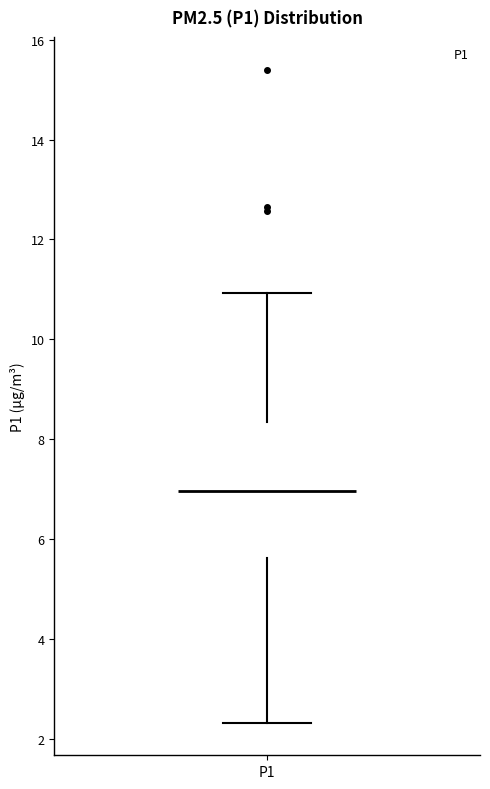

Where does the upper whisker of the box for P1 end on the y-axis? The values are not printed on the chart, so give them approximately, as read against the axis.

11.0